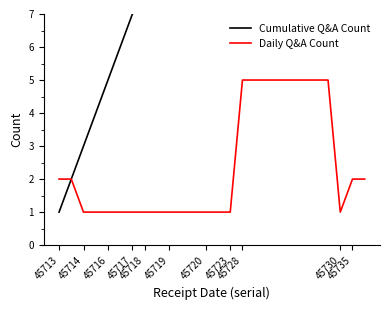

Is the value of Daily Q&A Count at 25 greater than the value of Cumulative Q&A Count at 14?

No